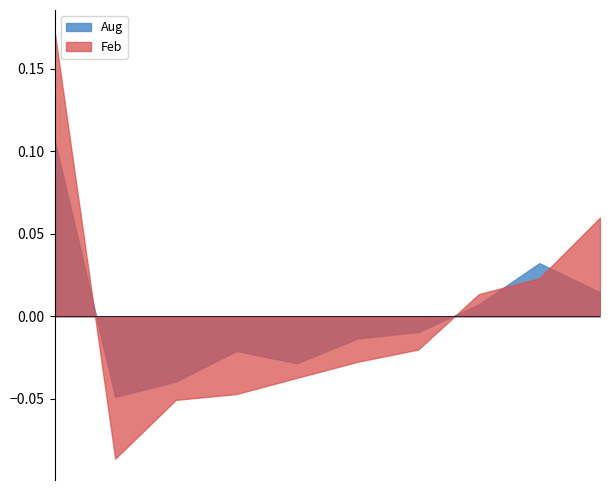

True or false: Aug and Feb intersect in this chart.

True